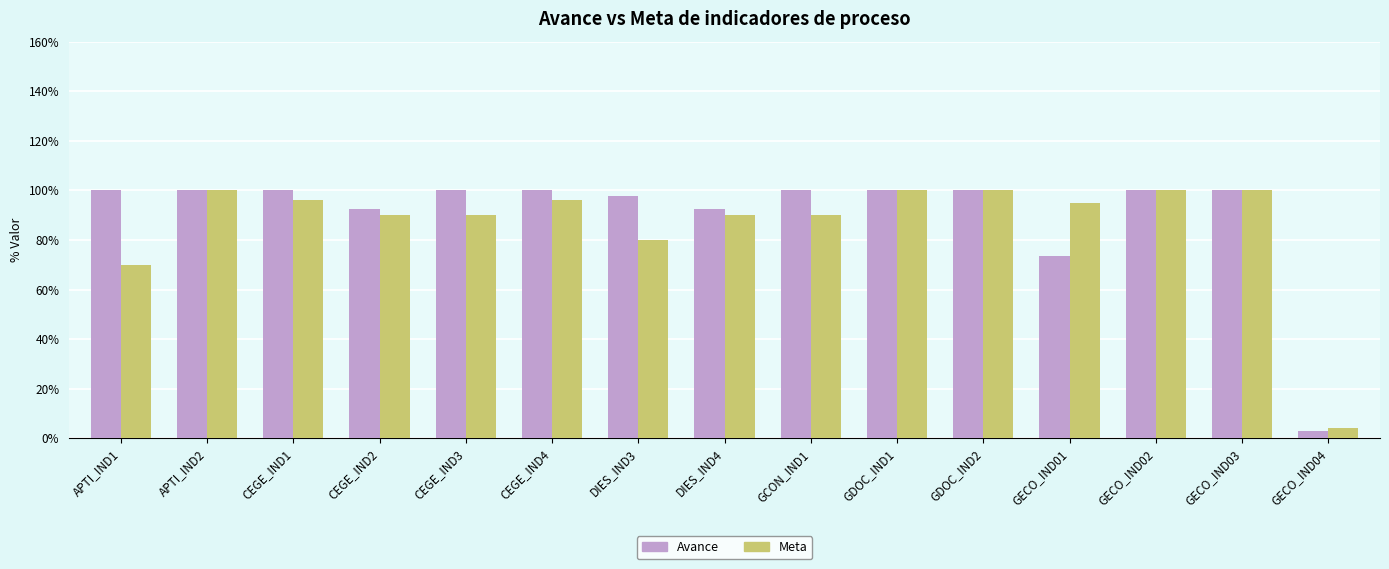

What is the lowest value of the Meta series?

4.0